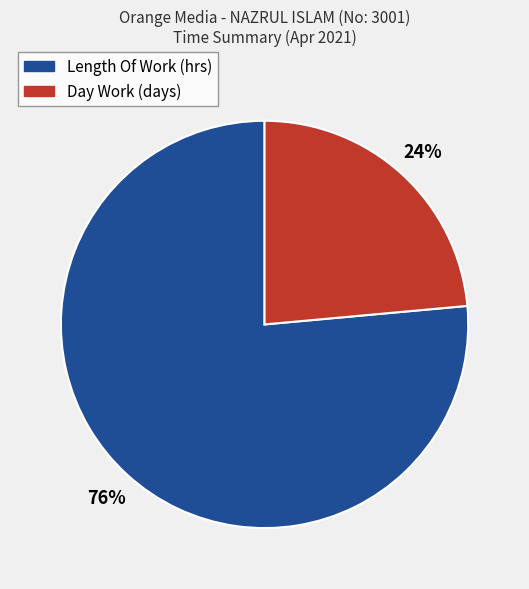

Rank the categories by value from lowest to highest.

Day Work (days), Length Of Work (hrs)